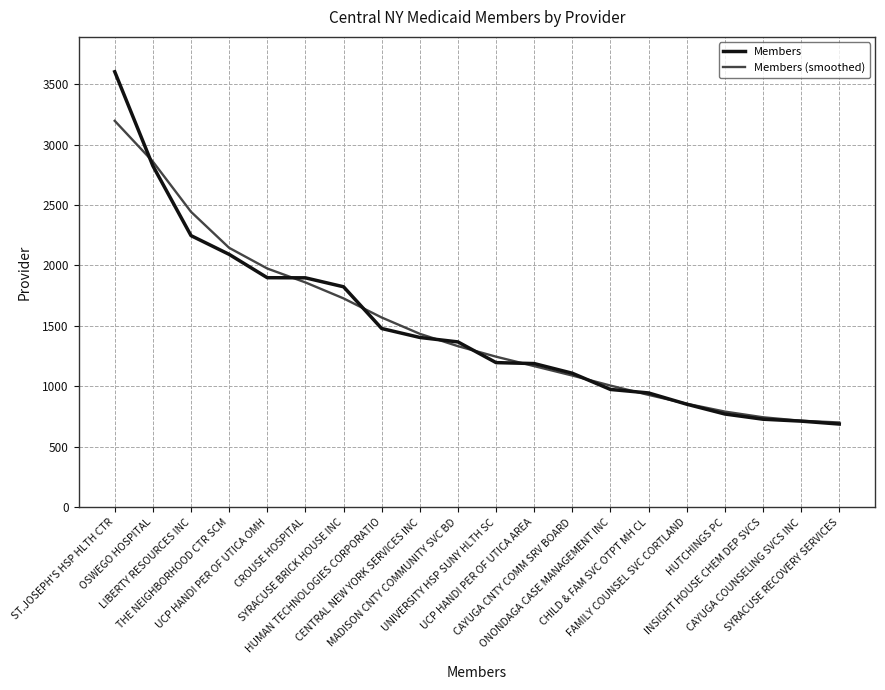

Which series has the largest range (max minus min)?

Members